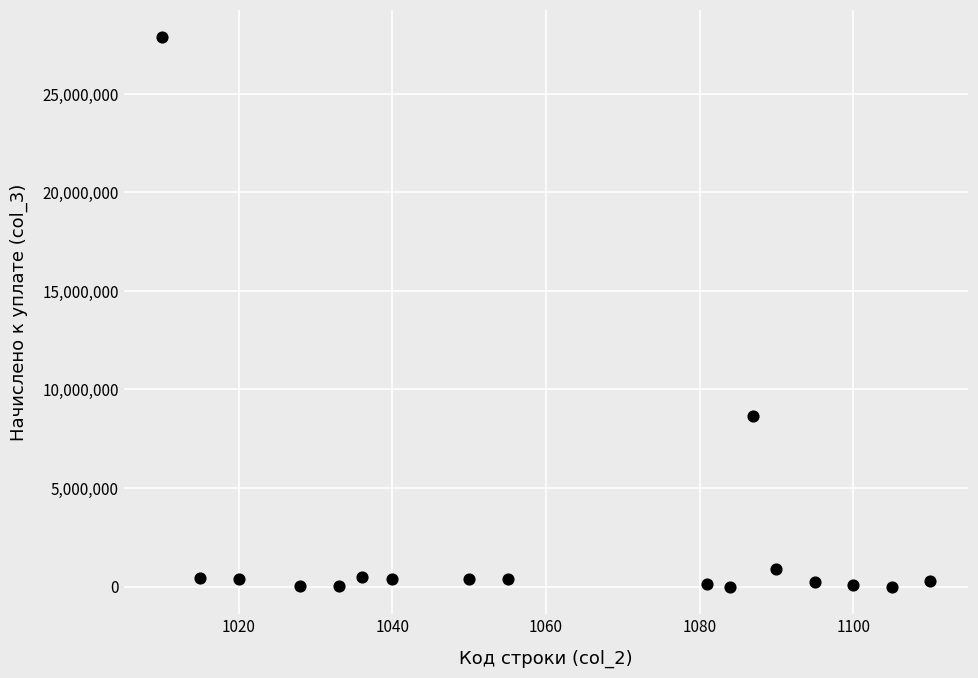

What Y value in the scatter plot is closest to 13934440?

8671516